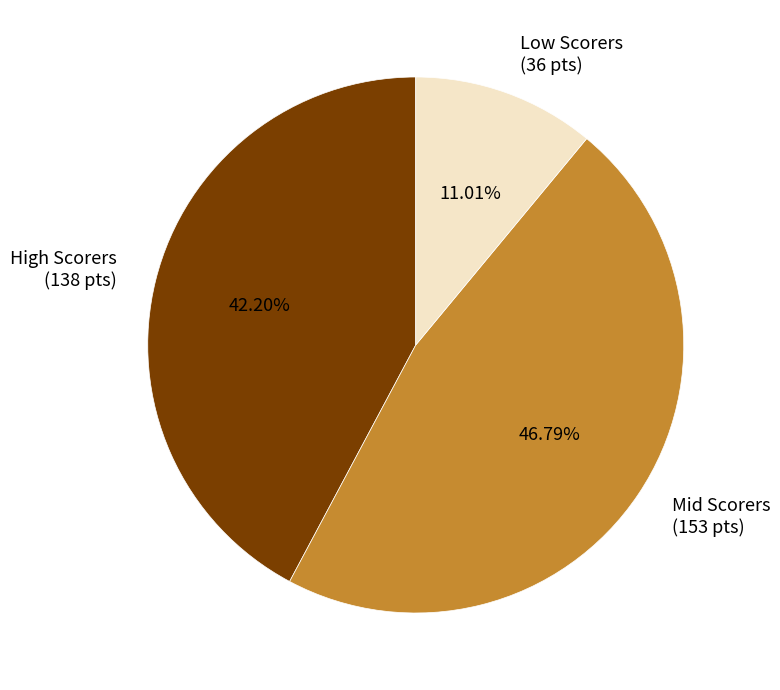

Is the sum of High Scorers (138 pts) and Low Scorers (36 pts) greater than half?

Yes